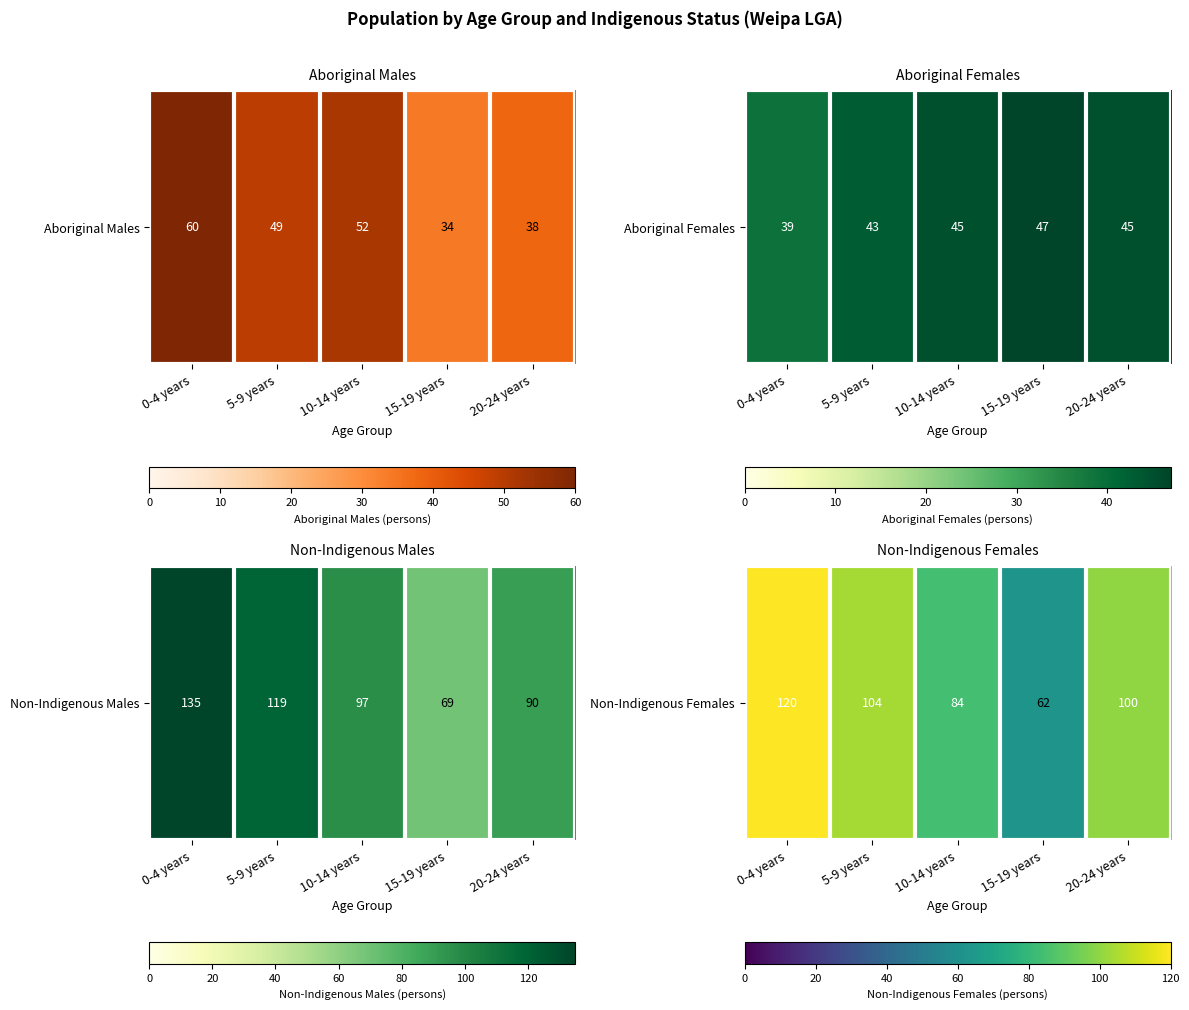

What is the smallest value displayed?

62